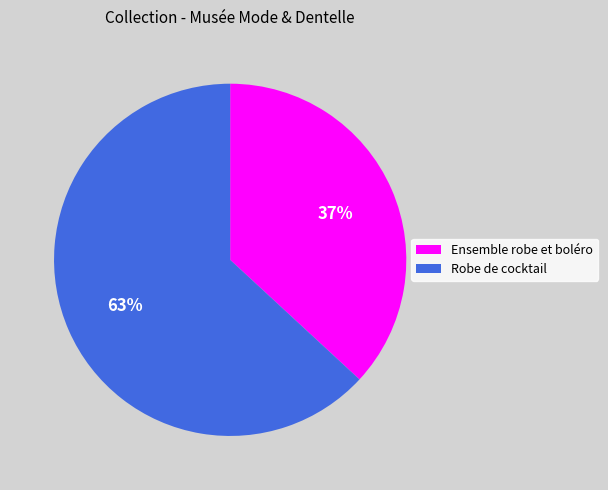

Combined, do Ensemble robe et boléro and Robe de cocktail account for over 50%?

Yes